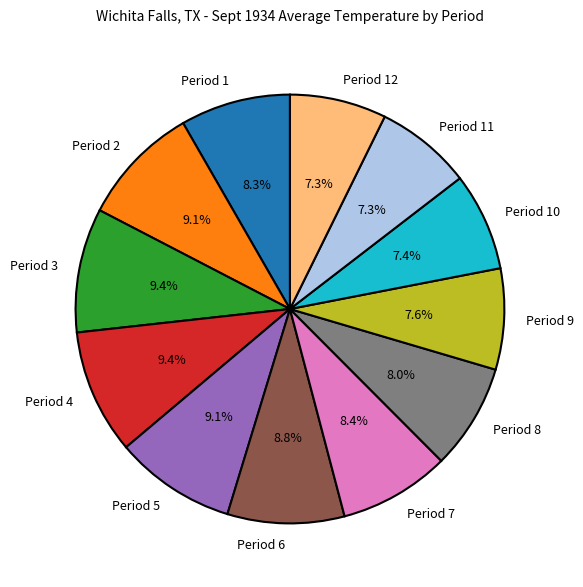

What is the ratio of the value at Period 11 to the value at Period 7?

0.9